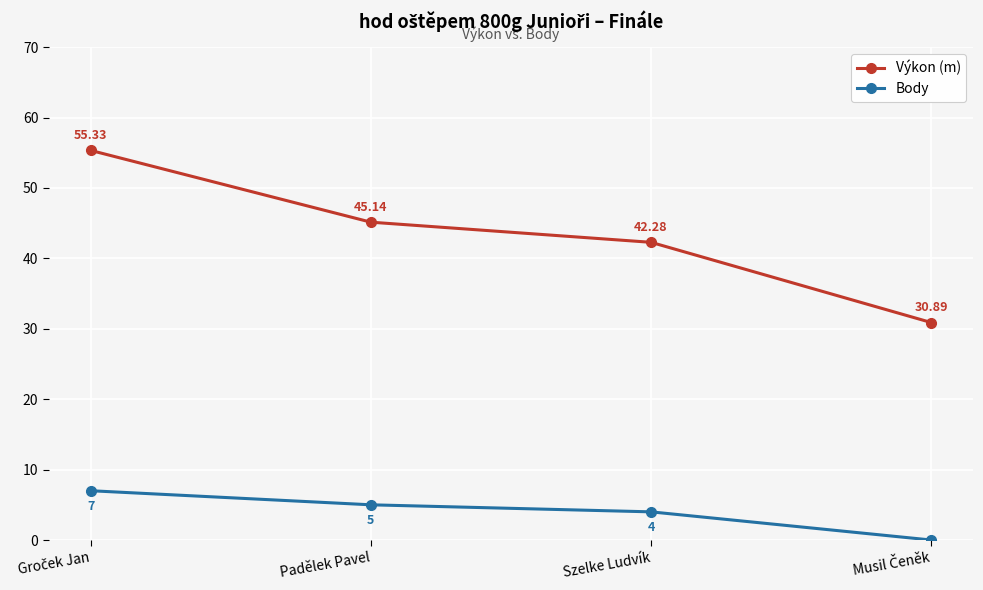

True or false: Výkon (m) has more than 0 points higher than both neighbors.

False